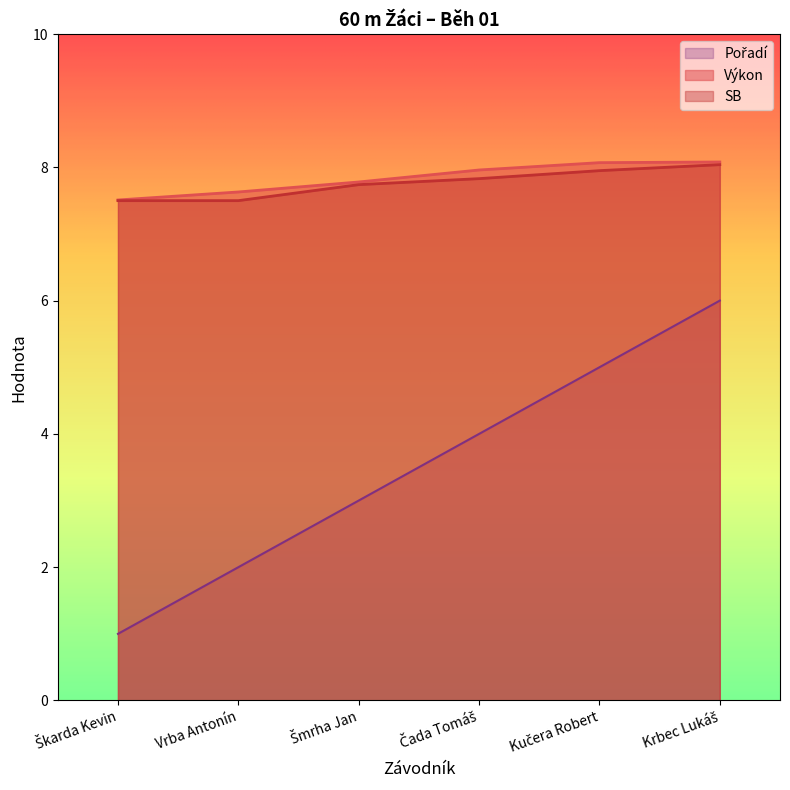

How many lines are shown in the chart?

3